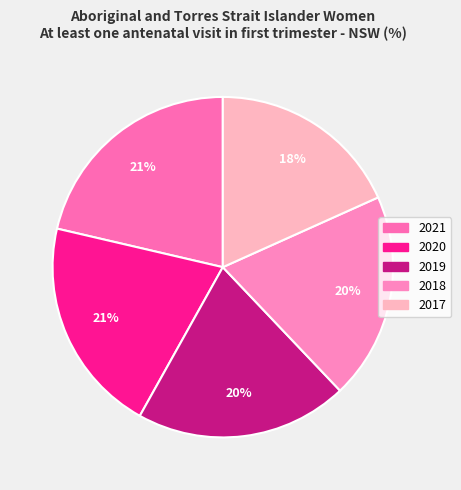

How many segments does this pie chart have?

5